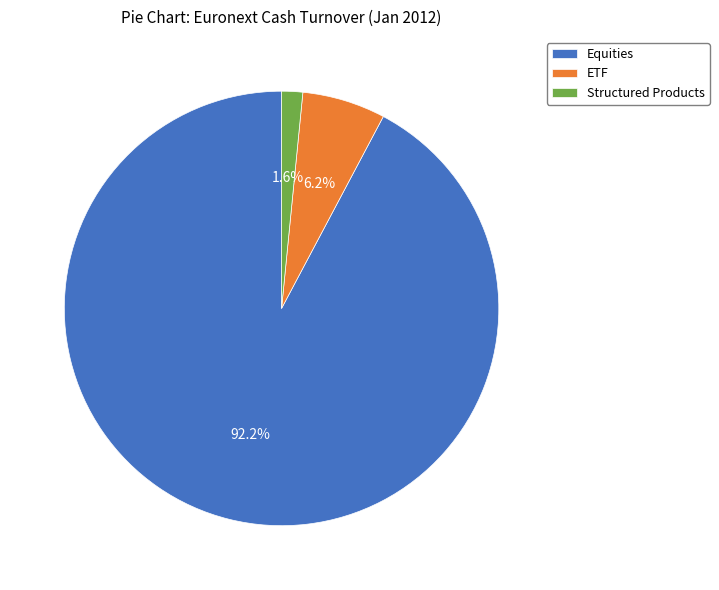

Is there a majority slice in this chart?

Yes